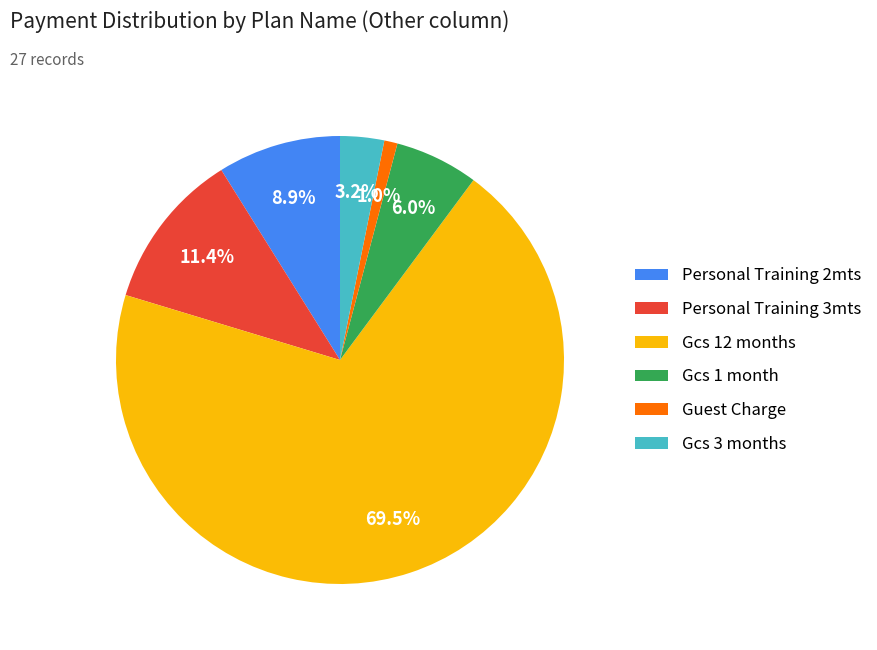

To the nearest percent, what portion does Guest Charge represent?

1%